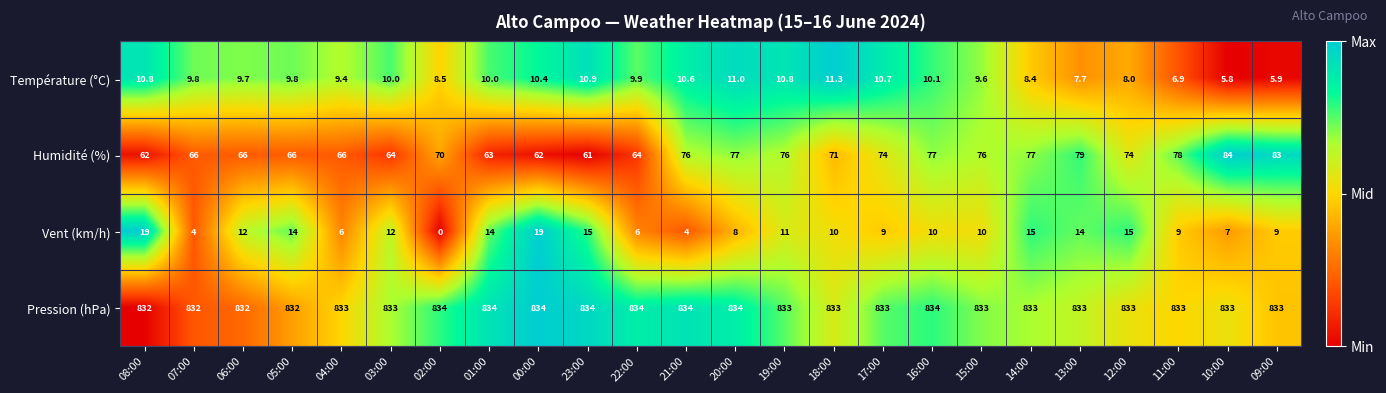

At 22:00, list the series in order from smallest to largest.

Vent (km/h), Température (°C), Humidité (%), Pression (hPa)